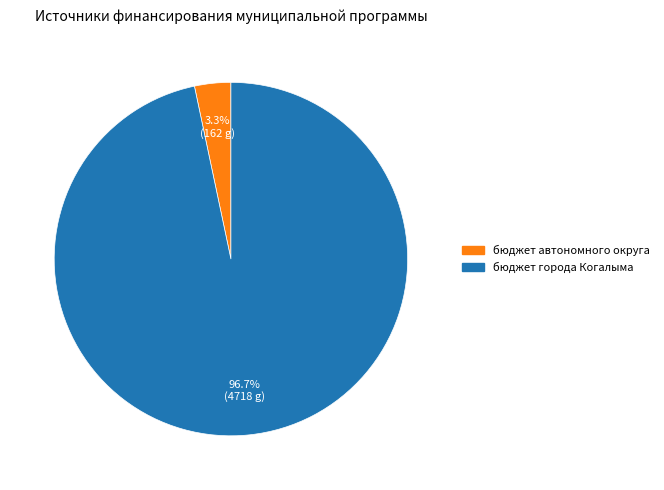

To the nearest percent, what portion does бюджет города Когалыма represent?

97%